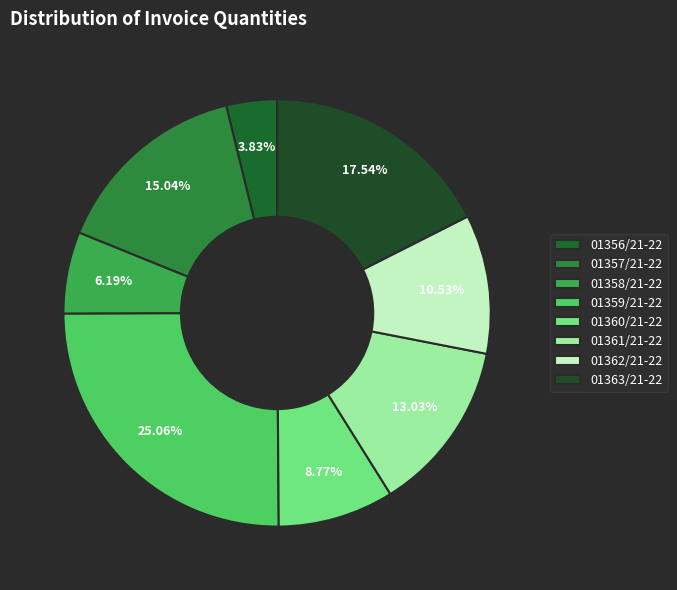

Is it true that 01359/21-22 is 20% of the pie?

False